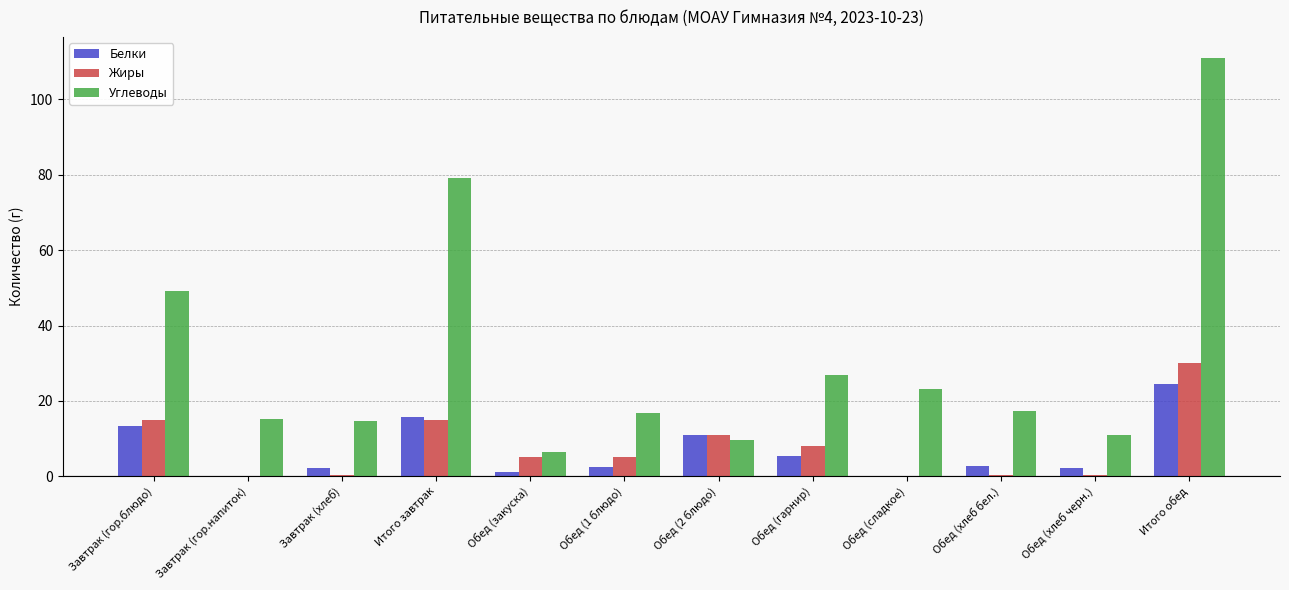

What is the total value across all series at Итого обед?

165.6